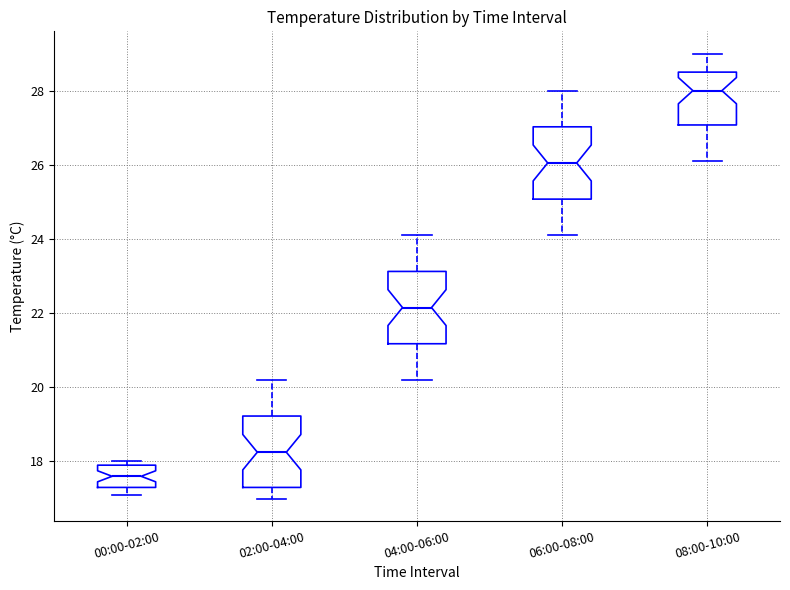

Where does the median line of the box for 06:00-08:00 sit on the y-axis? The values are not printed on the chart, so give them approximately, as read against the axis.

26.0